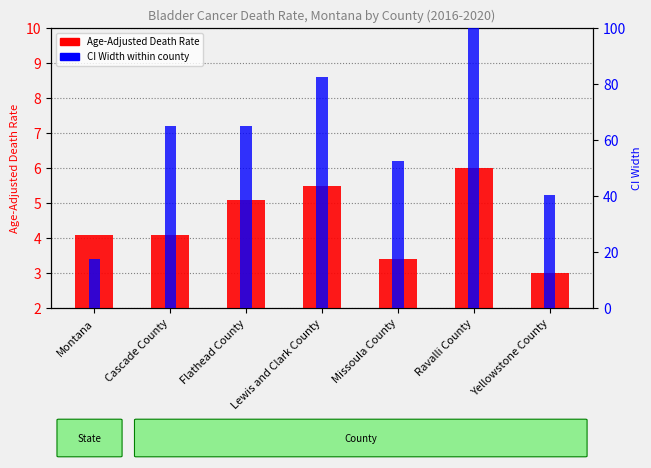

Does the chart contain stacked bars?

No